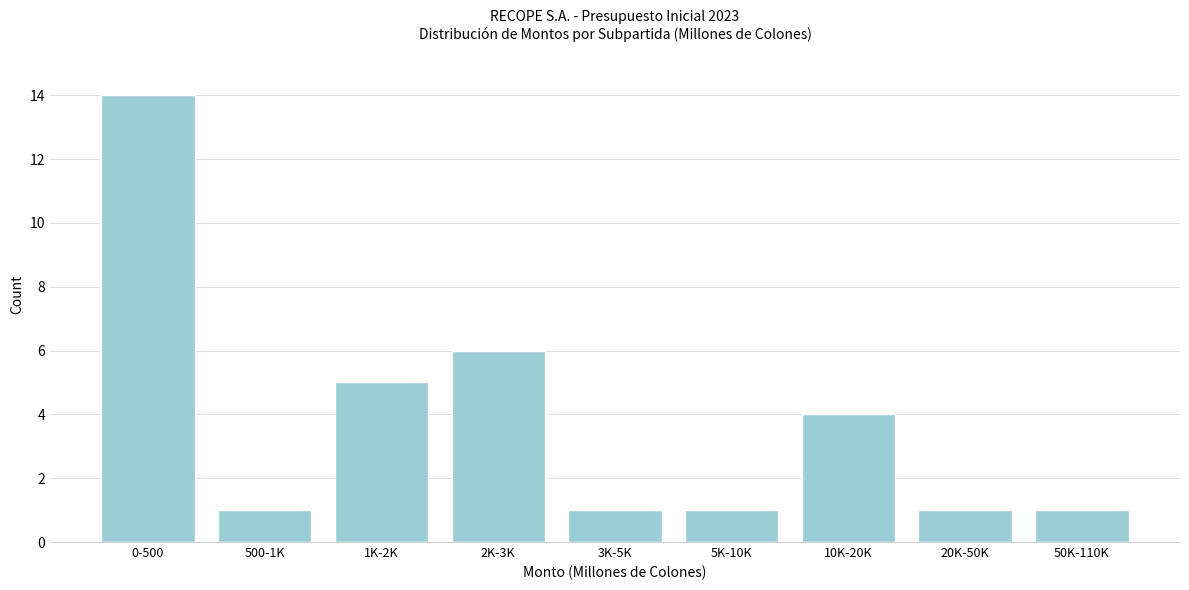

Reading left to right, what are all the values shown in this chart?

14	1	5	6	1	1	4	1	1